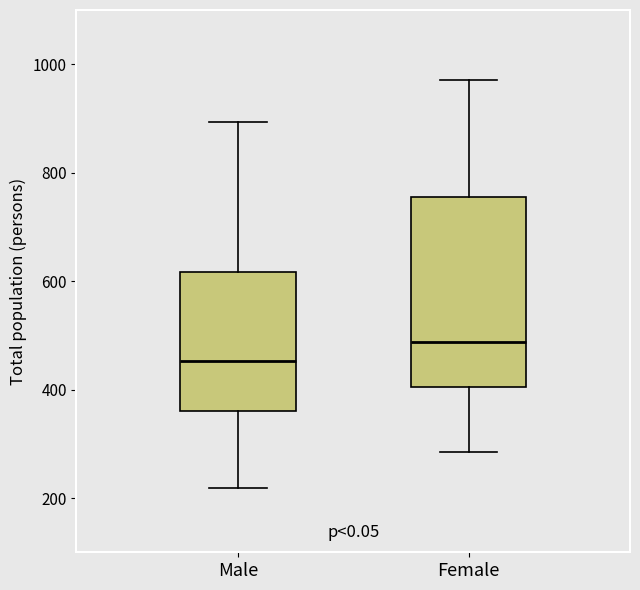

Where does the upper whisker of the box for Male end on the y-axis? The values are not printed on the chart, so give them approximately, as read against the axis.

900